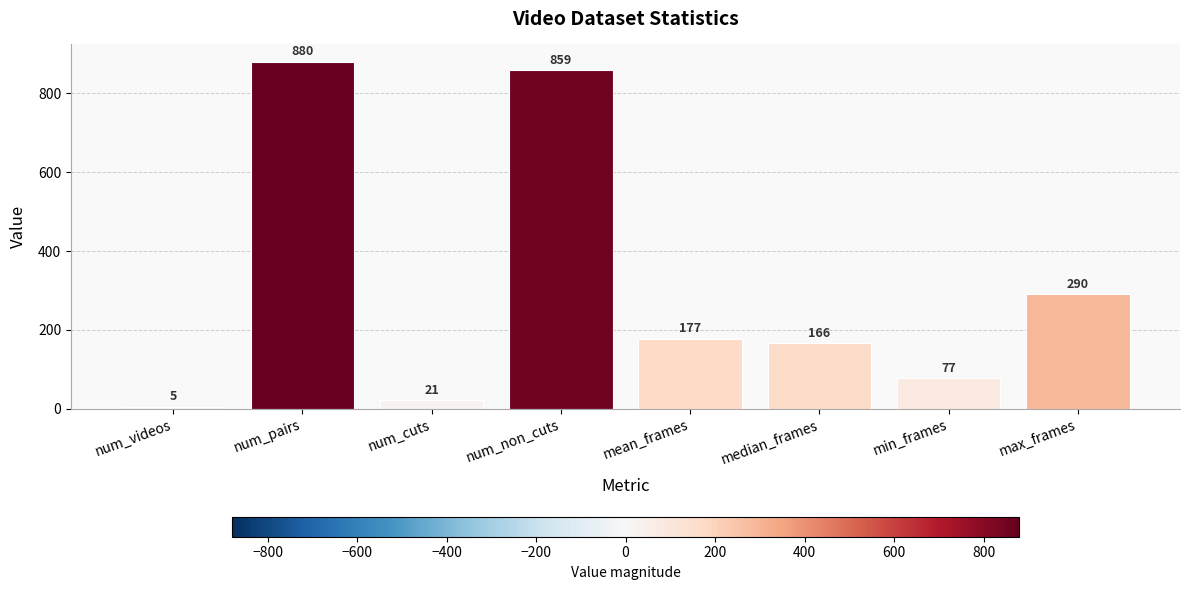

What is the value of the 5th bar from the left?

177